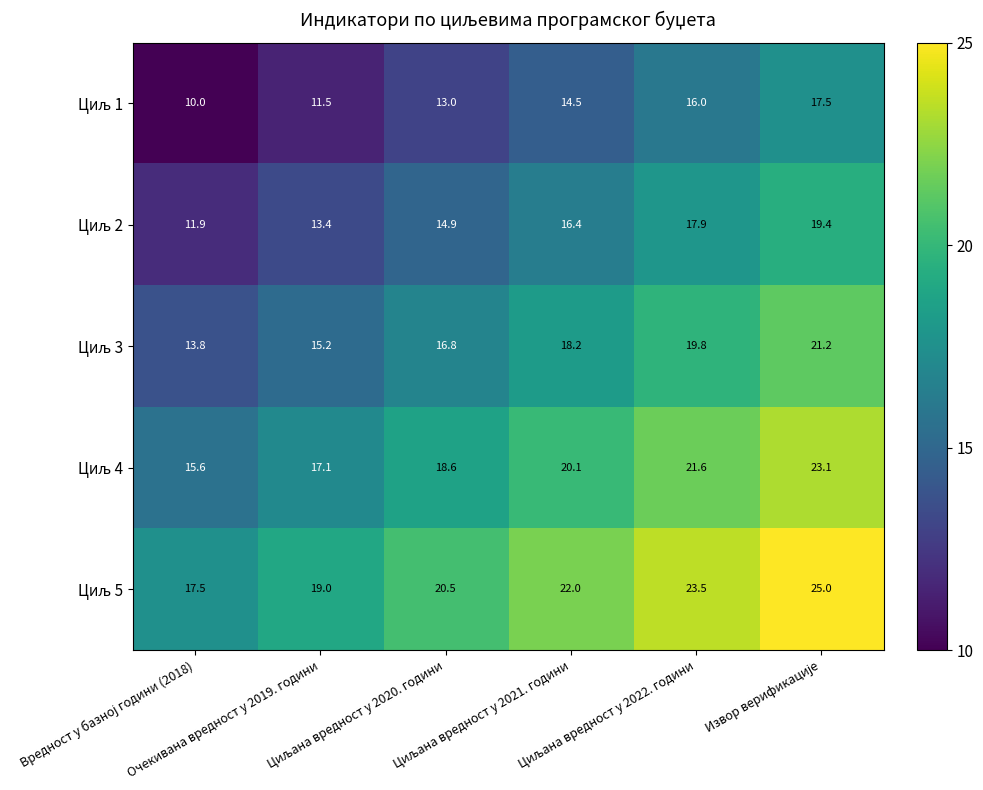

What is the smallest value displayed?

10.0